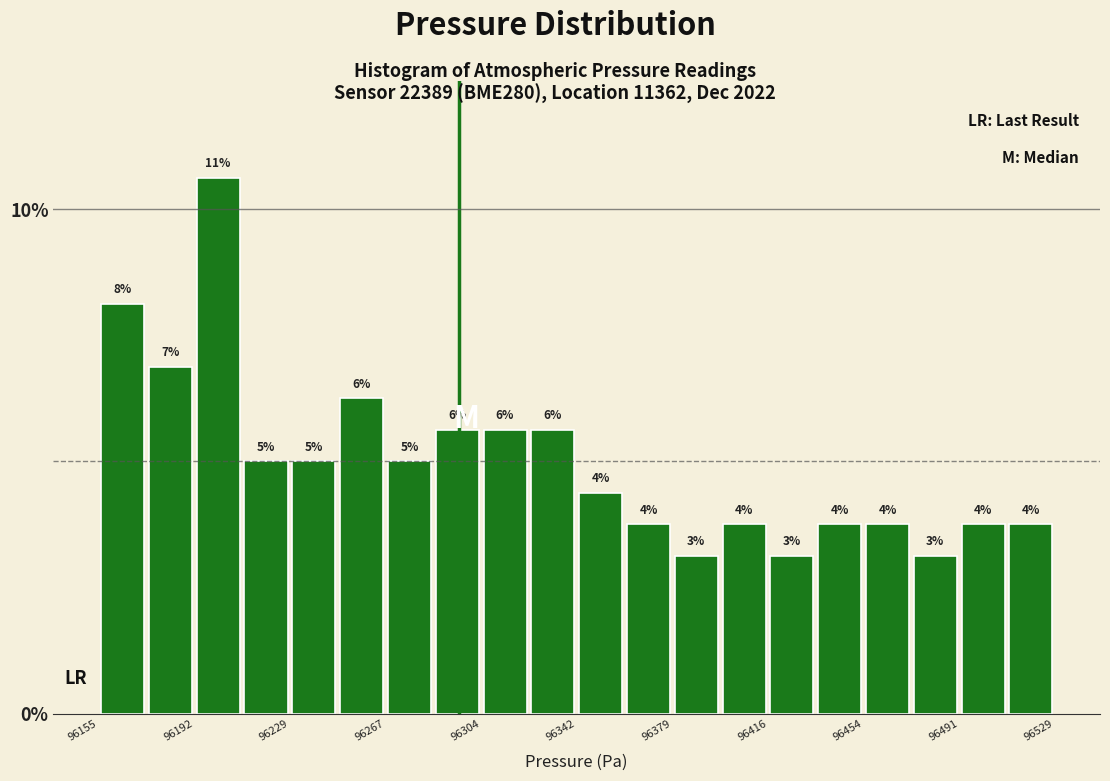

Around what value on the x-axis is the tallest bar? Give the approximate position of its centre, as read against the axis.

96200